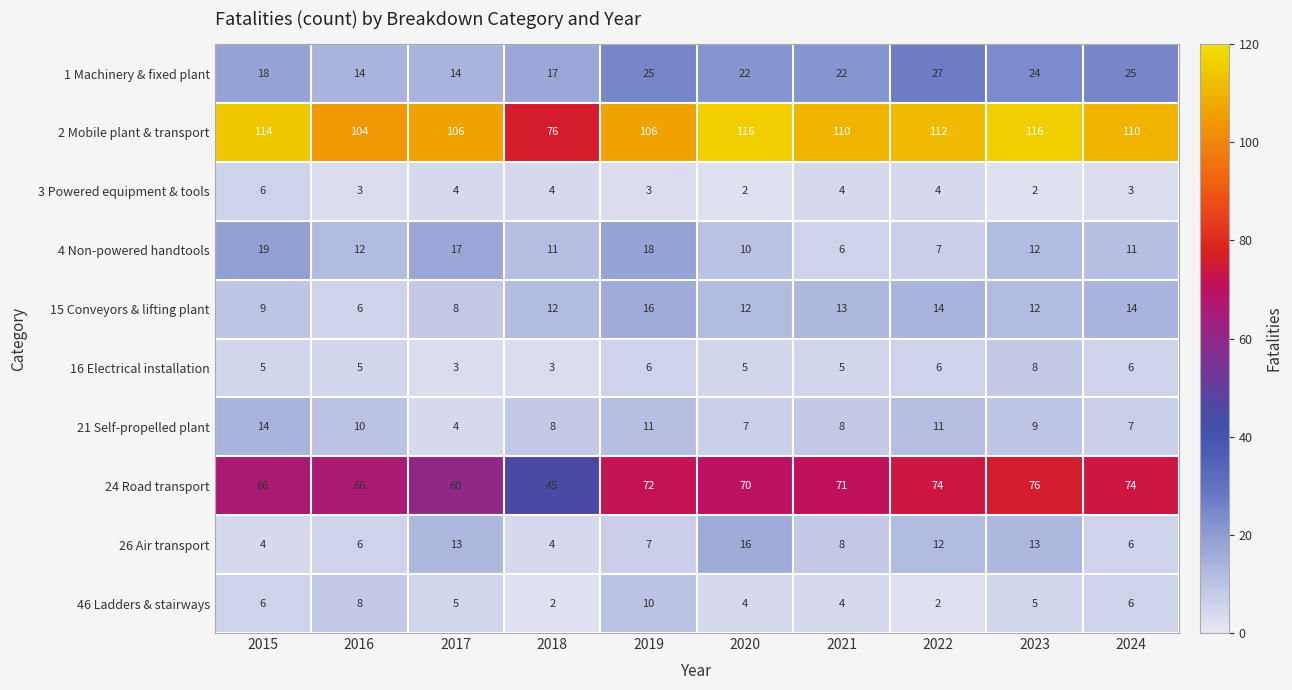

Which category has the highest value in the 4 Non-powered handtools series?

2015